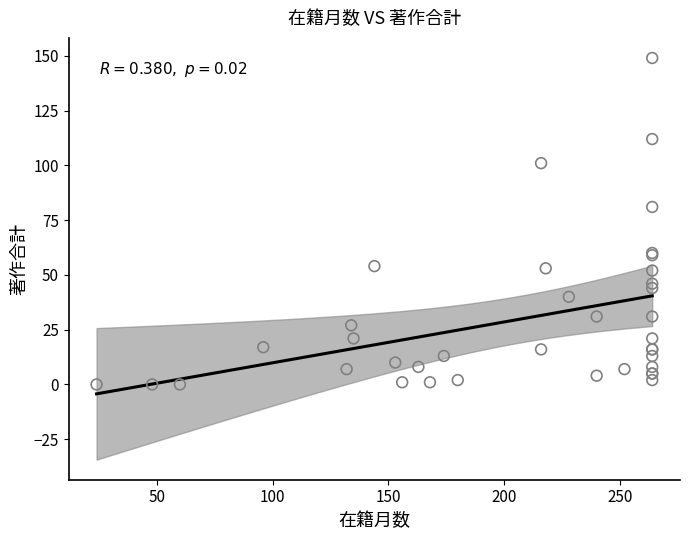

What Y value in the scatter plot is closest to 74?

81